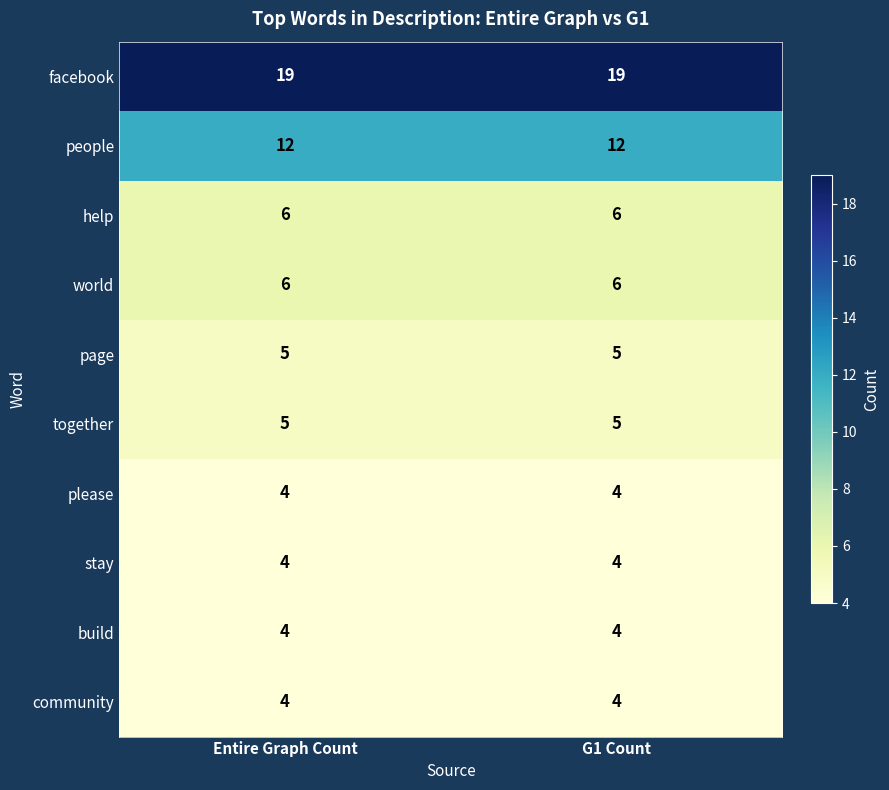

Reading left to right, extract all data points from this chart.

facebook: Entire Graph Count=19	G1 Count=19
people: Entire Graph Count=12	G1 Count=12
help: Entire Graph Count=6	G1 Count=6
world: Entire Graph Count=6	G1 Count=6
page: Entire Graph Count=5	G1 Count=5
together: Entire Graph Count=5	G1 Count=5
please: Entire Graph Count=4	G1 Count=4
stay: Entire Graph Count=4	G1 Count=4
build: Entire Graph Count=4	G1 Count=4
community: Entire Graph Count=4	G1 Count=4